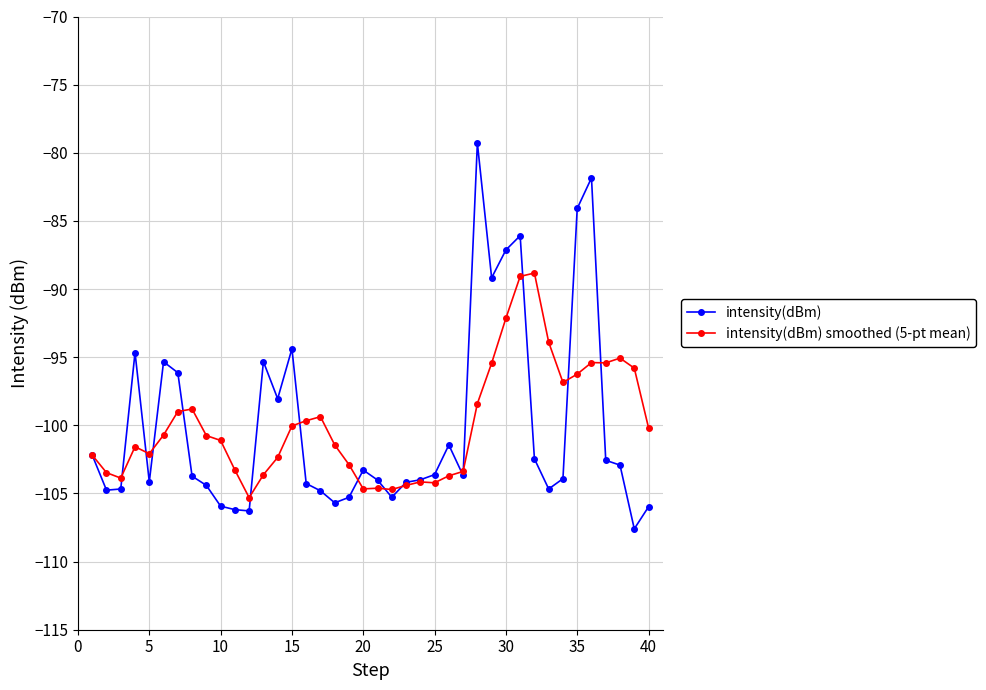

List the series in order of their peak value, lowest first.

intensity(dBm) smoothed (5-pt mean), intensity(dBm)